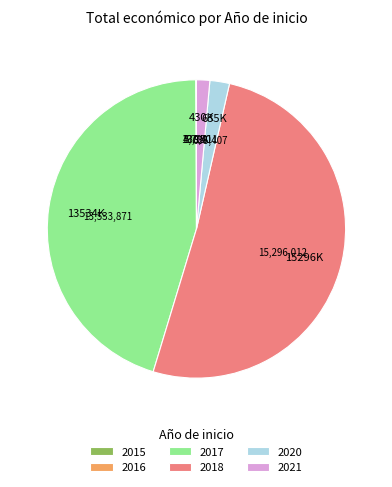

Approximately how many times larger is the value at 2021 compared to 2020?

0.7